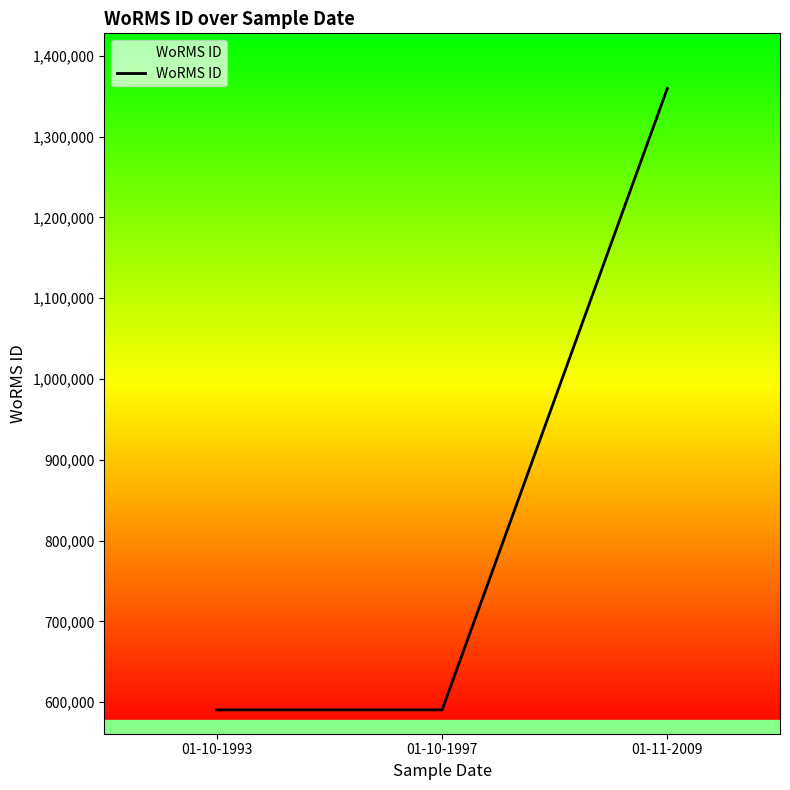

What is the maximum value shown in the chart?

1359766